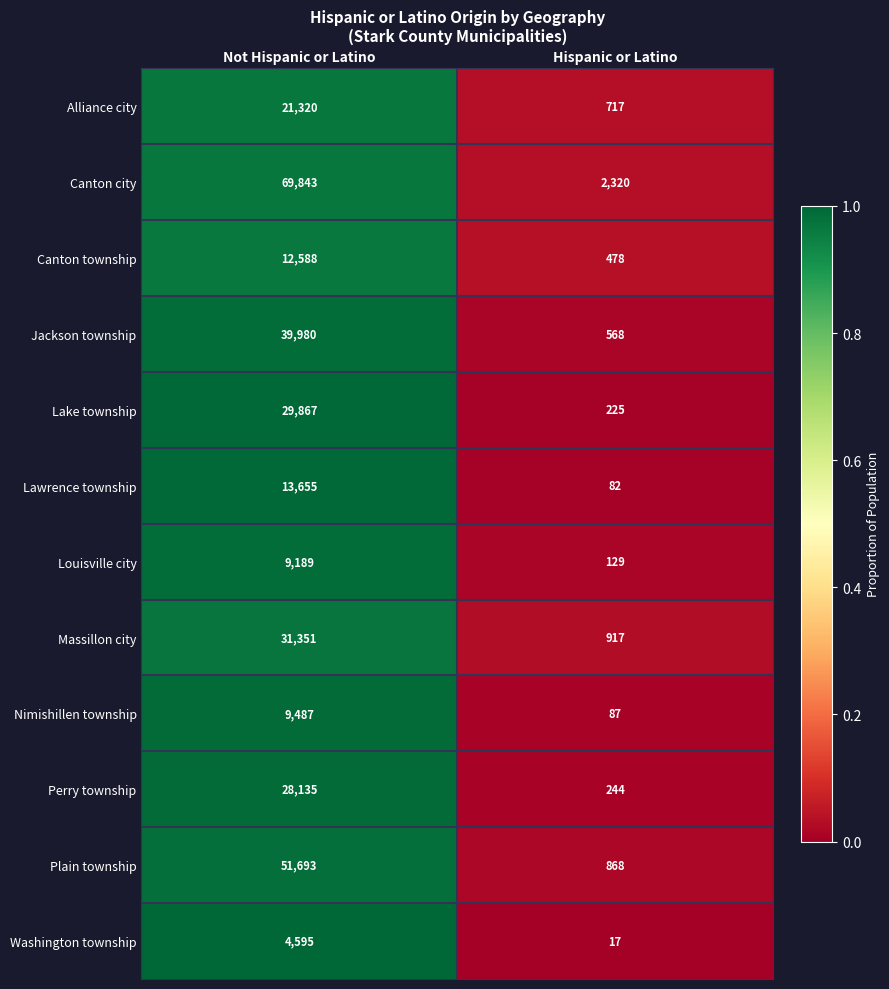

Which category has the highest value across all series?

Not Hispanic or Latino